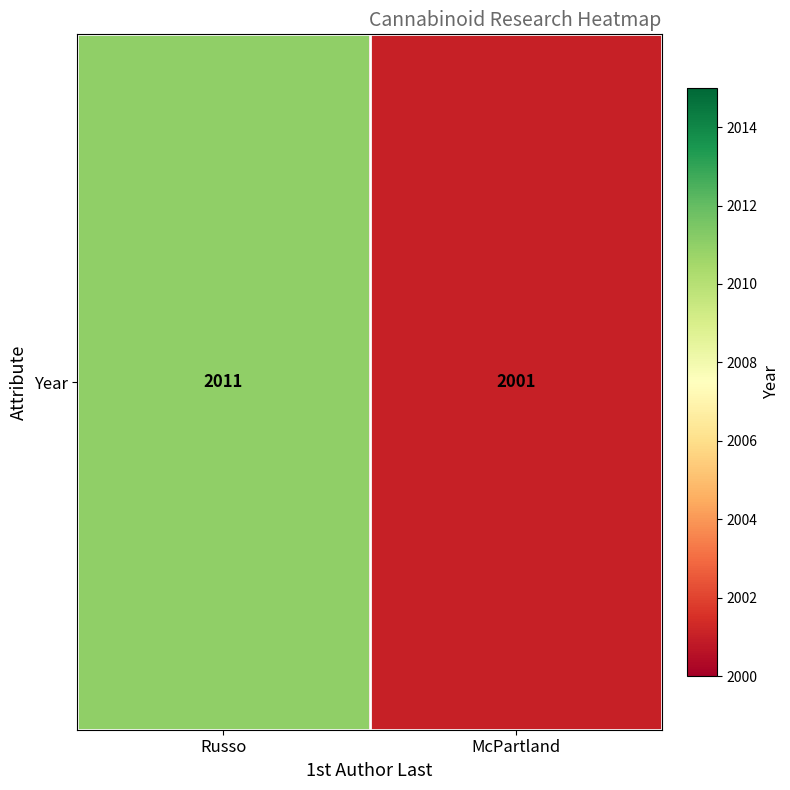

What is the sum of all values?

4012